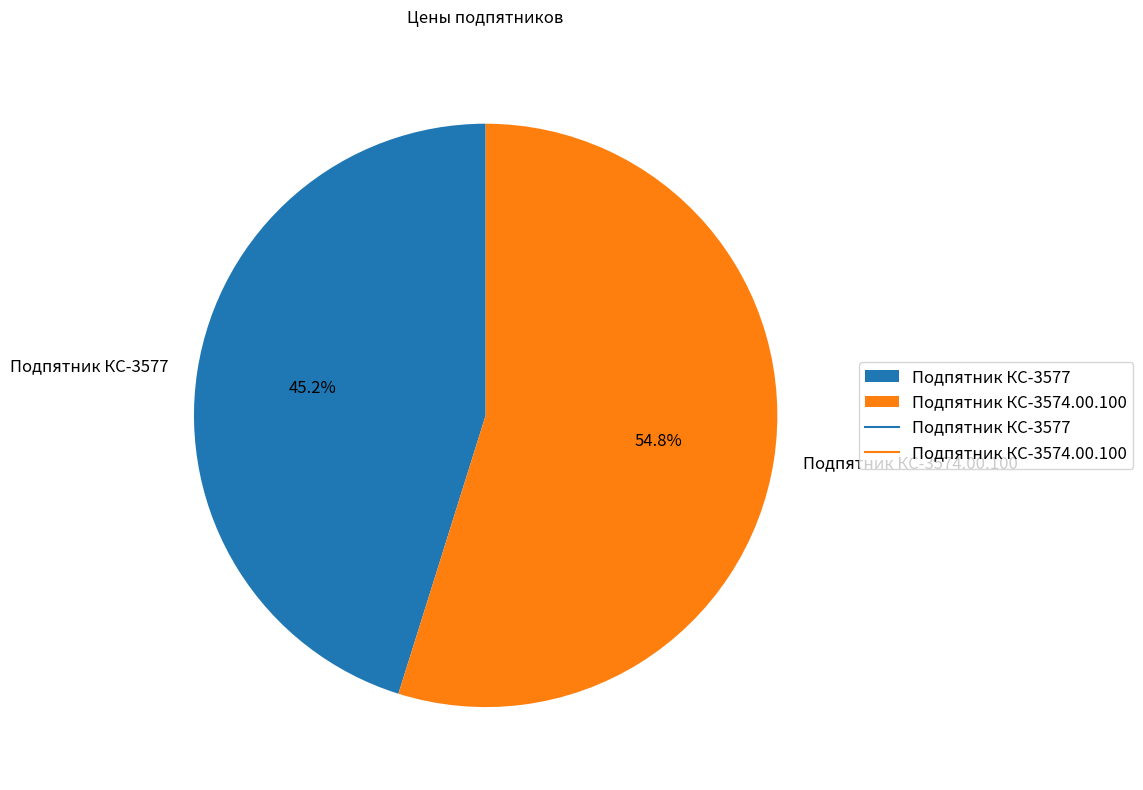

Approximately how many times larger is the value at Подпятник КС-3574.00.100 compared to Подпятник КС-3577?

1.2